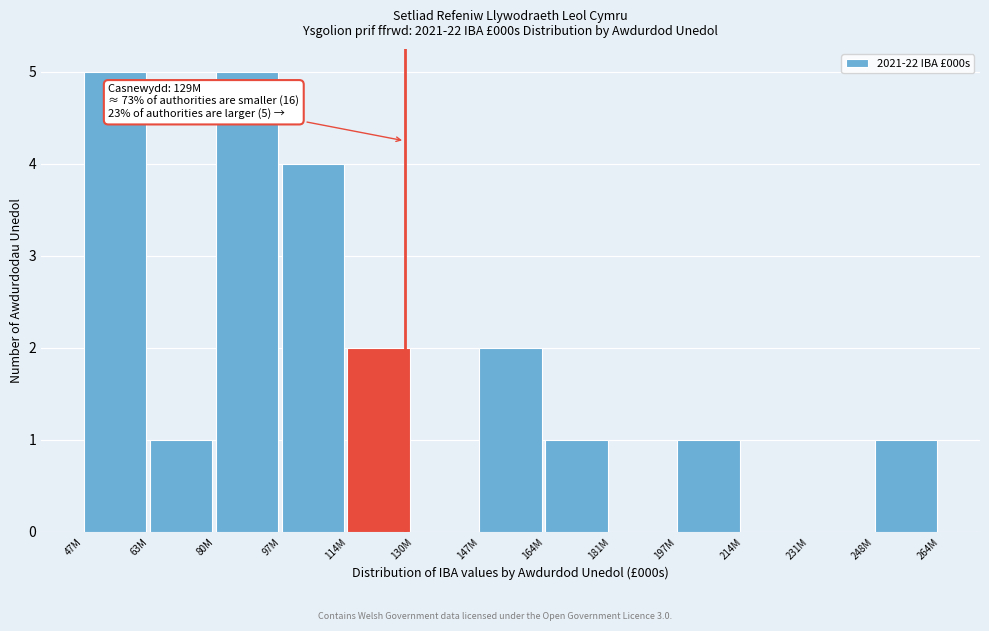

Reading left to right, what are all the values shown in this chart?

47M=5	63M=1	80M=5	97M=4	114M=2	130M=0	147M=2	164M=1	181M=0	197M=1	214M=0	231M=0	248M=1